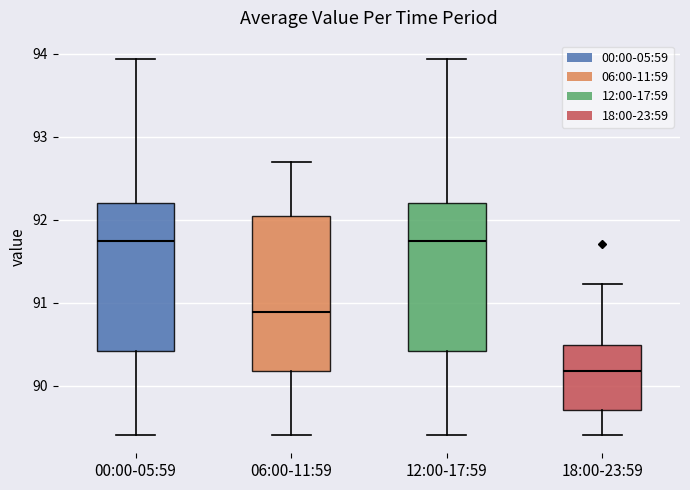

Which box's median line is the lowest?

18:00-23:59